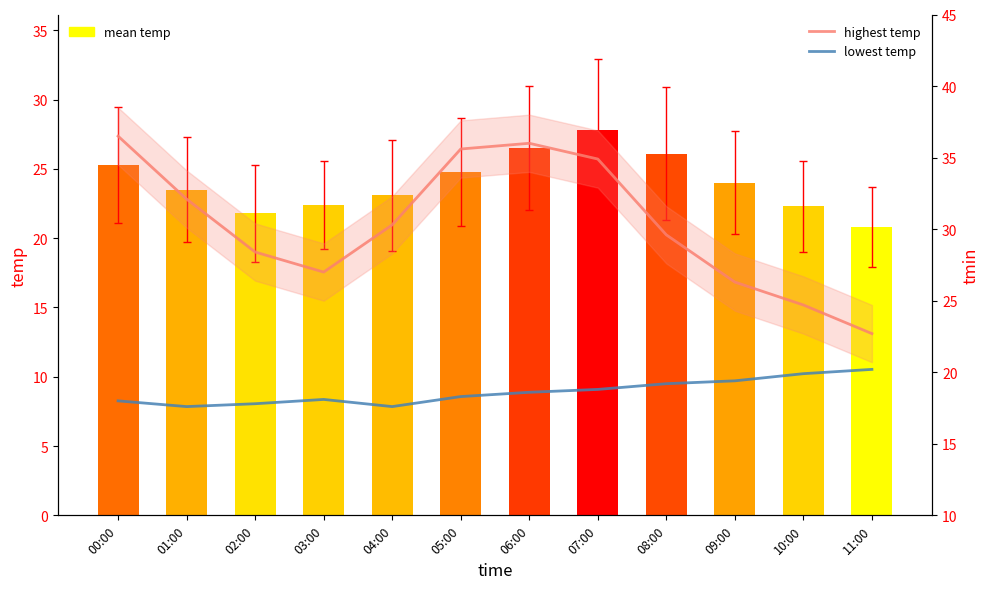

How many series are shown in this chart?

3